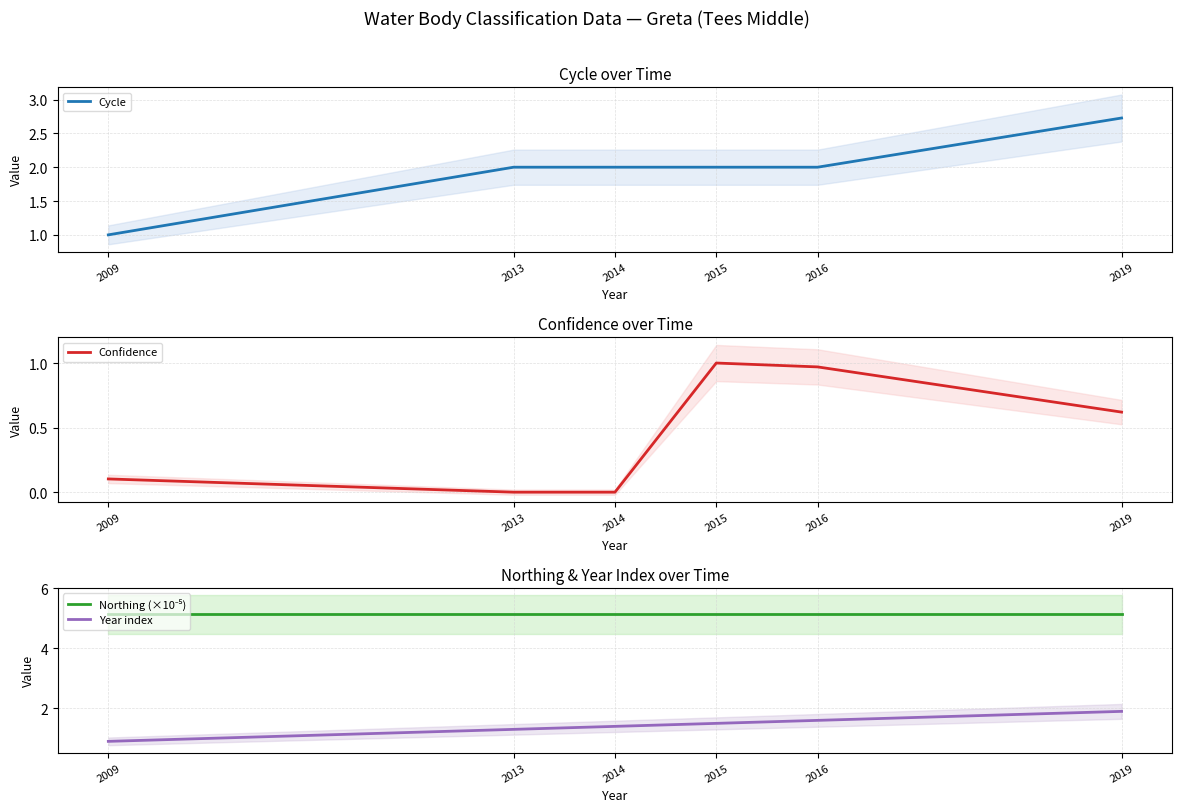

True or false: Year index and Cycle cross at least once.

False